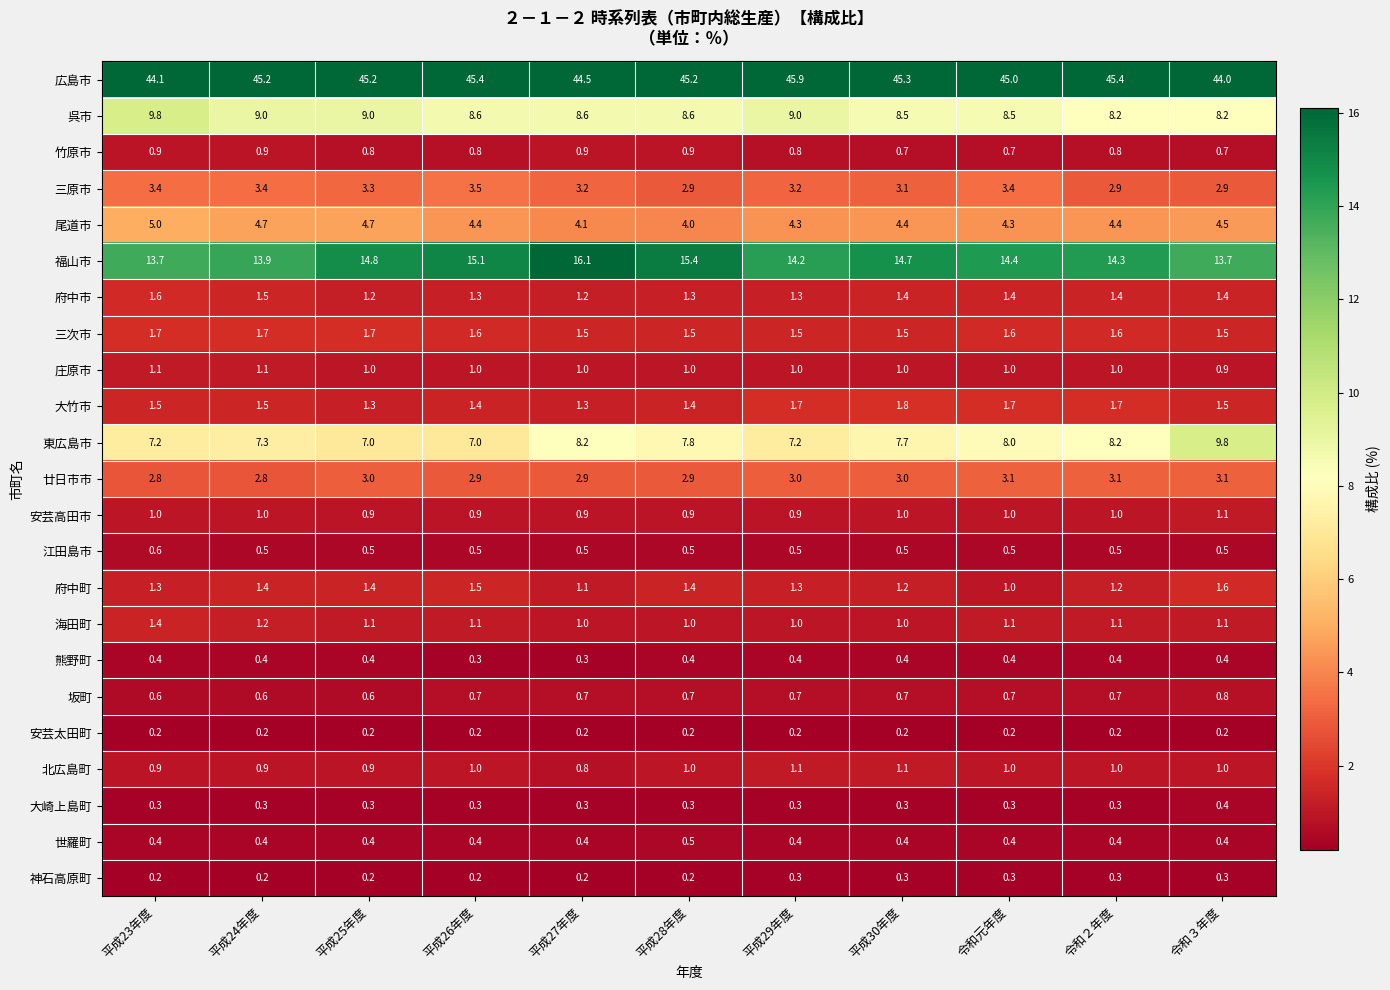

What is the difference between the highest and lowest values at 平成26年度?

45.2